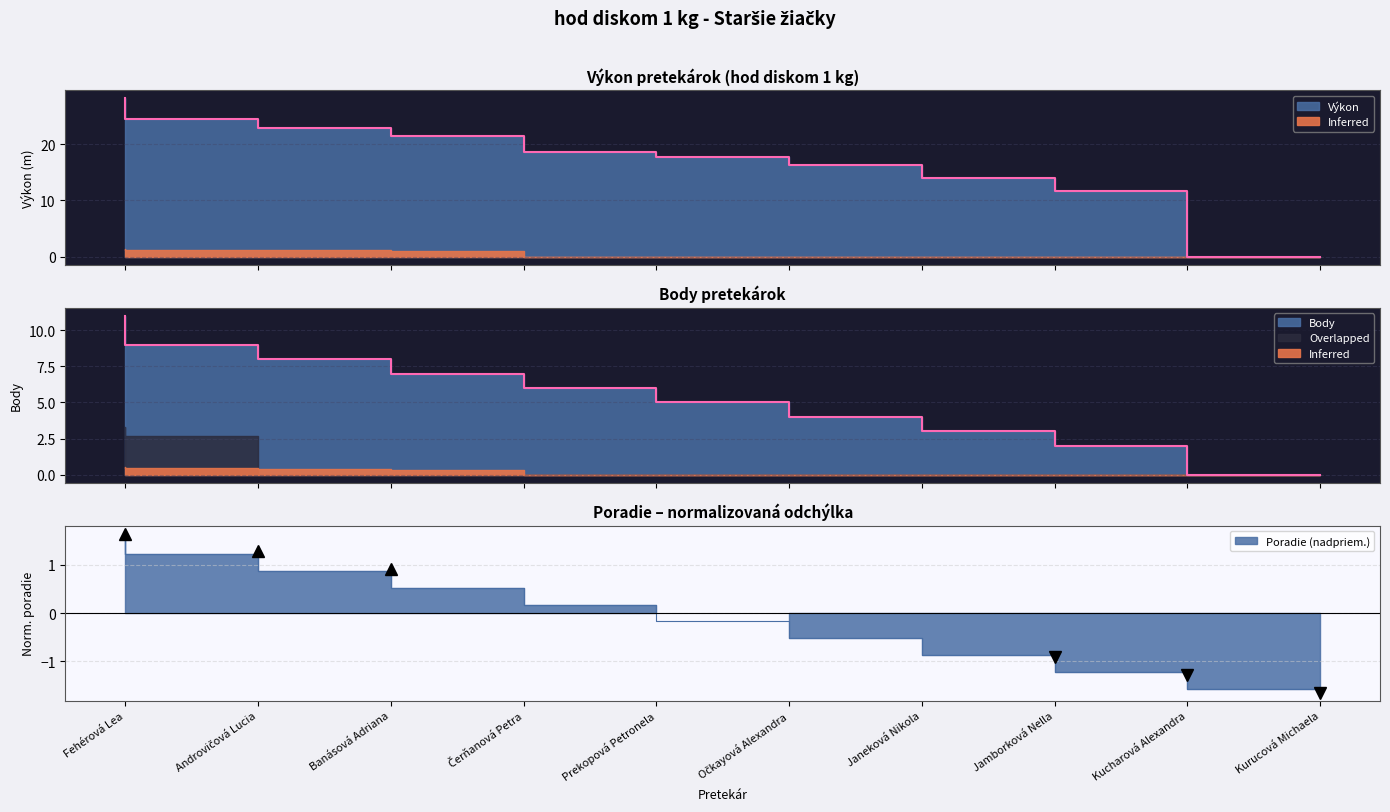

True or false: Body has more than 1 points higher than both neighbors.

False